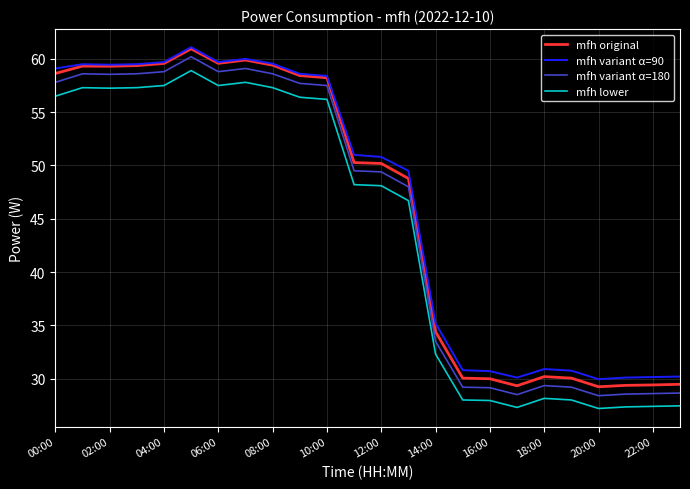

What is the maximum value for mfh lower?

58.9